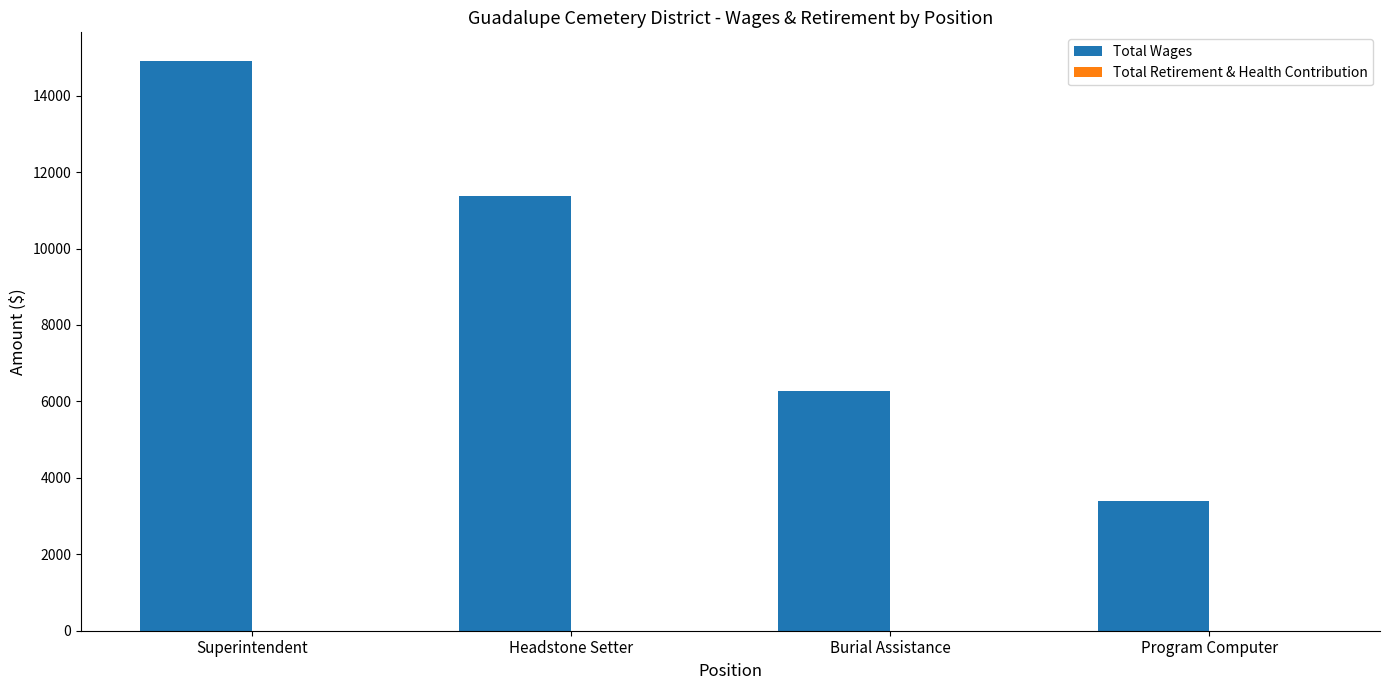

True or false: the data shows 3404 at Program Computer.

True